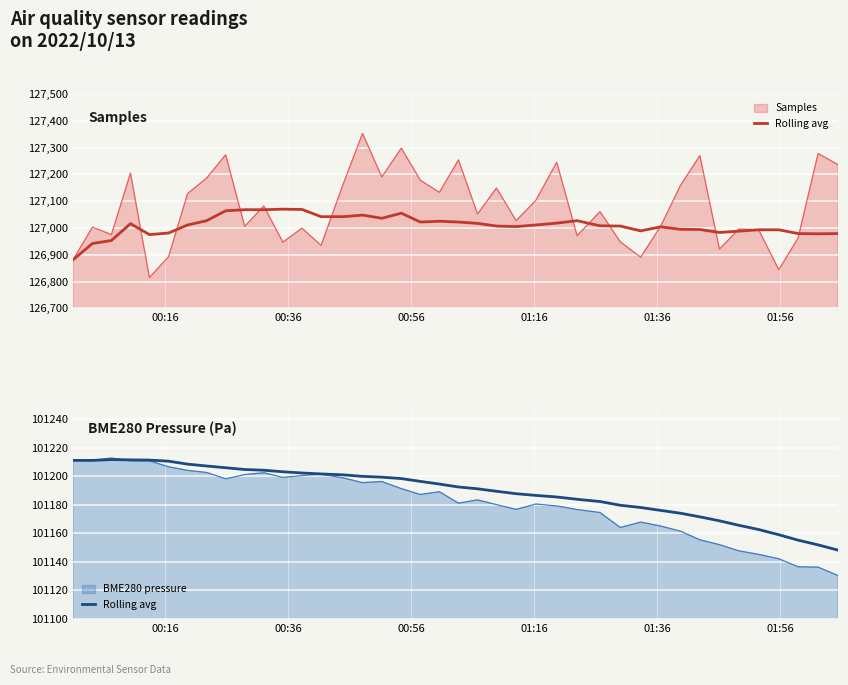

True or false: the data shows 61867.7 at 7.

False